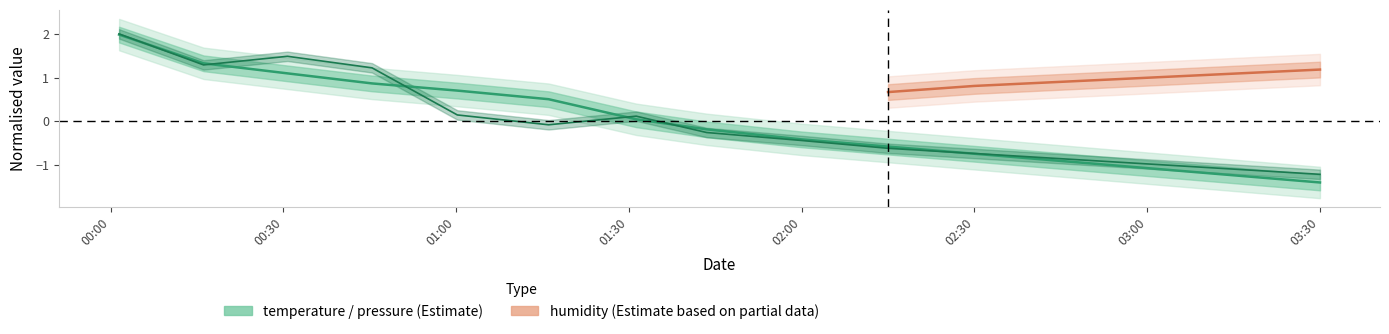

What is the label of the 10th point from the left?

02:15